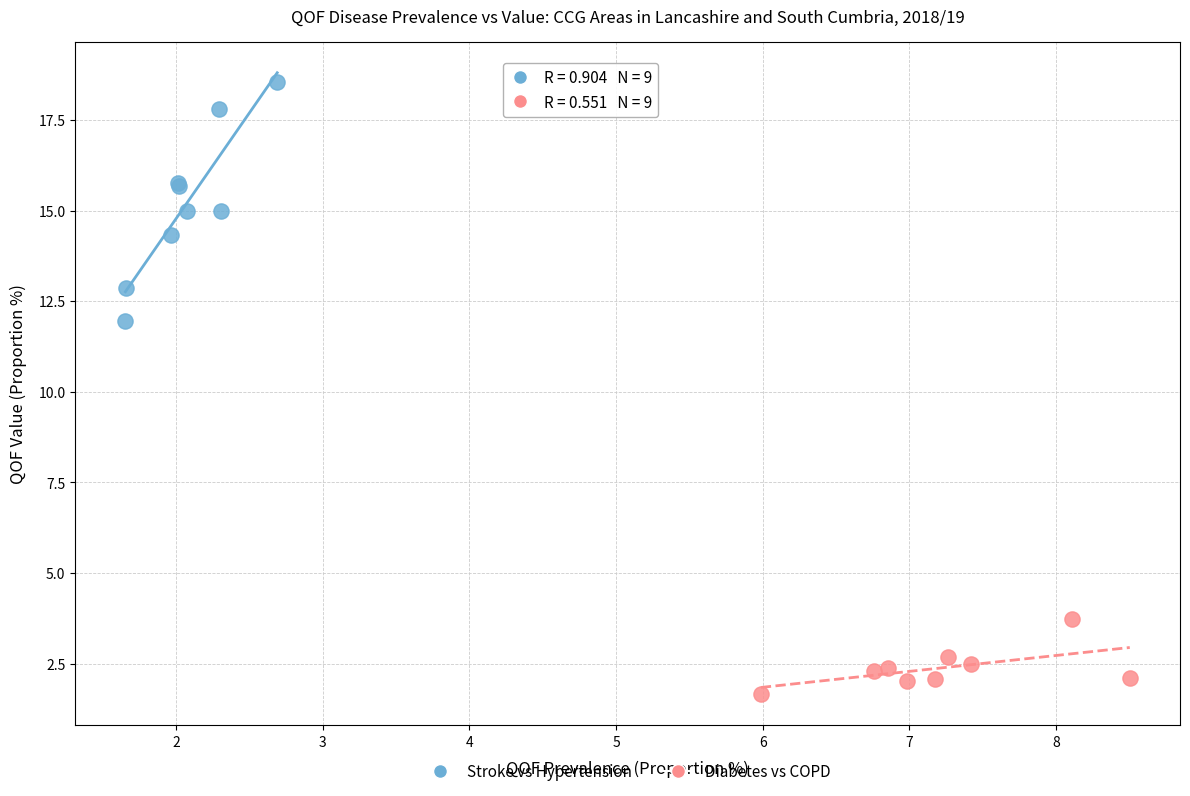

Which series has the widest spread of Y values?

Stroke vs Hypertension